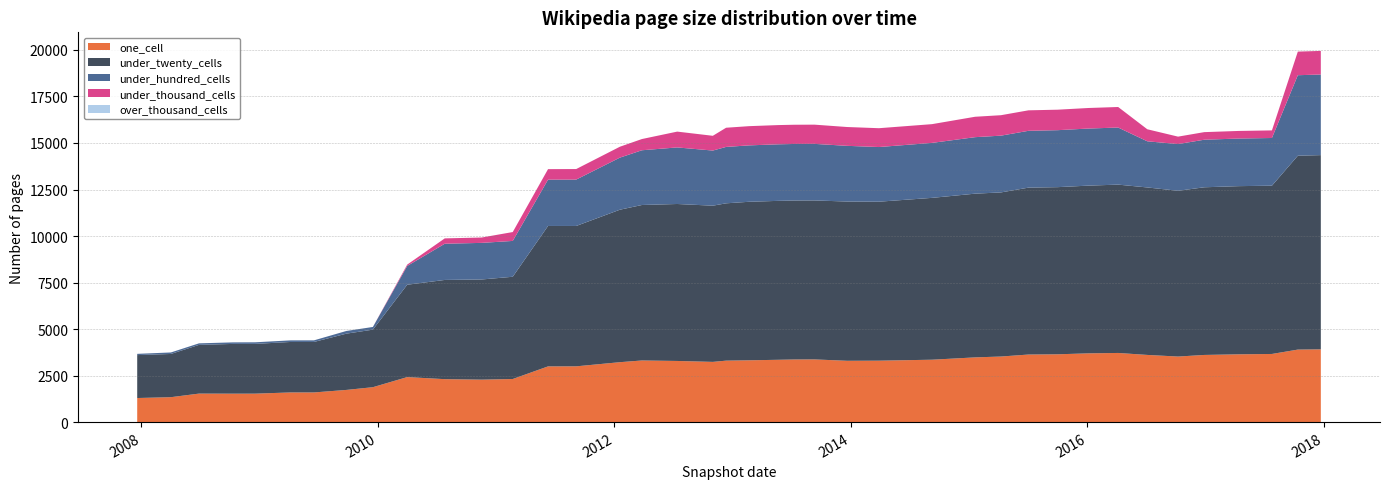

Reading right to left, extract all data points from this chart.

one_cell: 2017-12-22=3910	2017-10-12=3897	2017-07-24=3662	2017-04-12=3643	2016-12-27=3609	2016-10-07=3523	2016-07-04=3610	2016-04-05=3716	2016-01-04=3695	2015-10-01=3644	2015-07-03=3631	2015-04-09=3524	2015-01-19=3478	2014-09-08=3353	2014-03-28=3301	2013-12-20=3295	2013-09-10=3369	2013-07-09=3365	2013-05-21=3349	2013-02-20=3321	2012-12-11=3303	2012-10-31=3236	2012-07-13=3286	2012-03-26=3312	2012-01-18=3220	2011-09-05=2997	2011-06-10=2994	2011-02-21=2316	2010-11-17=2282	2010-07-26=2308	2010-04-01=2419	2009-12-16=1876	2009-09-25=1729	2009-06-17=1594	2009-04-06=1594	2008-12-17=1529	2008-10-10=1528	2008-06-27=1532	2008-04-01=1339	2007-12-19=1294
under_twenty_cells: 2017-12-22=10439	2017-10-12=10419	2017-07-24=9044	2017-04-12=9038	2016-12-27=9011	2016-10-07=8908	2016-07-04=9001	2016-04-05=9047	2016-01-04=9014	2015-10-01=8983	2015-07-03=8970	2015-04-09=8820	2015-01-19=8799	2014-09-08=8698	2014-03-28=8544	2013-12-20=8559	2013-09-10=8544	2013-07-09=8544	2013-05-21=8541	2013-02-20=8520	2012-12-11=8455	2012-10-31=8395	2012-07-13=8436	2012-03-26=8356	2012-01-18=8195	2011-09-05=7544	2011-06-10=7547	2011-02-21=5495	2010-11-17=5383	2010-07-26=5332	2010-04-01=4964	2009-12-16=3093	2009-09-25=3024	2009-06-17=2713	2009-04-06=2713	2008-12-17=2674	2008-10-10=2674	2008-06-27=2619	2008-04-01=2323	2007-12-19=2307
under_hundred_cells: 2017-12-22=4332	2017-10-12=4327	2017-07-24=2563	2017-04-12=2559	2016-12-27=2556	2016-10-07=2512	2016-07-04=2480	2016-04-05=3068	2016-01-04=3068	2015-10-01=3062	2015-07-03=3054	2015-04-09=3051	2015-01-19=3036	2014-09-08=2955	2014-03-28=2938	2013-12-20=2993	2013-09-10=3040	2013-07-09=3039	2013-05-21=3040	2013-02-20=3031	2012-12-11=3031	2012-10-31=2963	2012-07-13=3040	2012-03-26=2942	2012-01-18=2799	2011-09-05=2493	2011-06-10=2490	2011-02-21=1926	2010-11-17=1967	2010-07-26=1946	2010-04-01=1009	2009-12-16=144	2009-09-25=144	2009-06-17=86	2009-04-06=86	2008-12-17=86	2008-10-10=83	2008-06-27=82	2008-04-01=81	2007-12-19=67
under_thousand_cells: 2017-12-22=1269	2017-10-12=1269	2017-07-24=408	2017-04-12=408	2016-12-27=408	2016-10-07=399	2016-07-04=647	2016-04-05=1104	2016-01-04=1104	2015-10-01=1101	2015-07-03=1101	2015-04-09=1099	2015-01-19=1097	2014-09-08=1007	2014-03-28=1012	2013-12-20=1012	2013-09-10=1033	2013-07-09=1033	2013-05-21=1033	2013-02-20=1033	2012-12-11=1031	2012-10-31=793	2012-07-13=850	2012-03-26=603	2012-01-18=586	2011-09-05=566	2011-06-10=564	2011-02-21=477	2010-11-17=288	2010-07-26=288	2010-04-01=73	2009-12-16=0	2009-09-25=0	2009-06-17=0	2009-04-06=0	2008-12-17=0	2008-10-10=0	2008-06-27=0	2008-04-01=0	2007-12-19=0
over_thousand_cells: 2017-12-22=0	2017-10-12=0	2017-07-24=0	2017-04-12=0	2016-12-27=0	2016-10-07=0	2016-07-04=0	2016-04-05=0	2016-01-04=0	2015-10-01=0	2015-07-03=0	2015-04-09=0	2015-01-19=0	2014-09-08=0	2014-03-28=0	2013-12-20=0	2013-09-10=0	2013-07-09=0	2013-05-21=0	2013-02-20=0	2012-12-11=0	2012-10-31=0	2012-07-13=0	2012-03-26=0	2012-01-18=0	2011-09-05=0	2011-06-10=0	2011-02-21=0	2010-11-17=0	2010-07-26=0	2010-04-01=0	2009-12-16=0	2009-09-25=0	2009-06-17=0	2009-04-06=0	2008-12-17=0	2008-10-10=0	2008-06-27=0	2008-04-01=0	2007-12-19=0